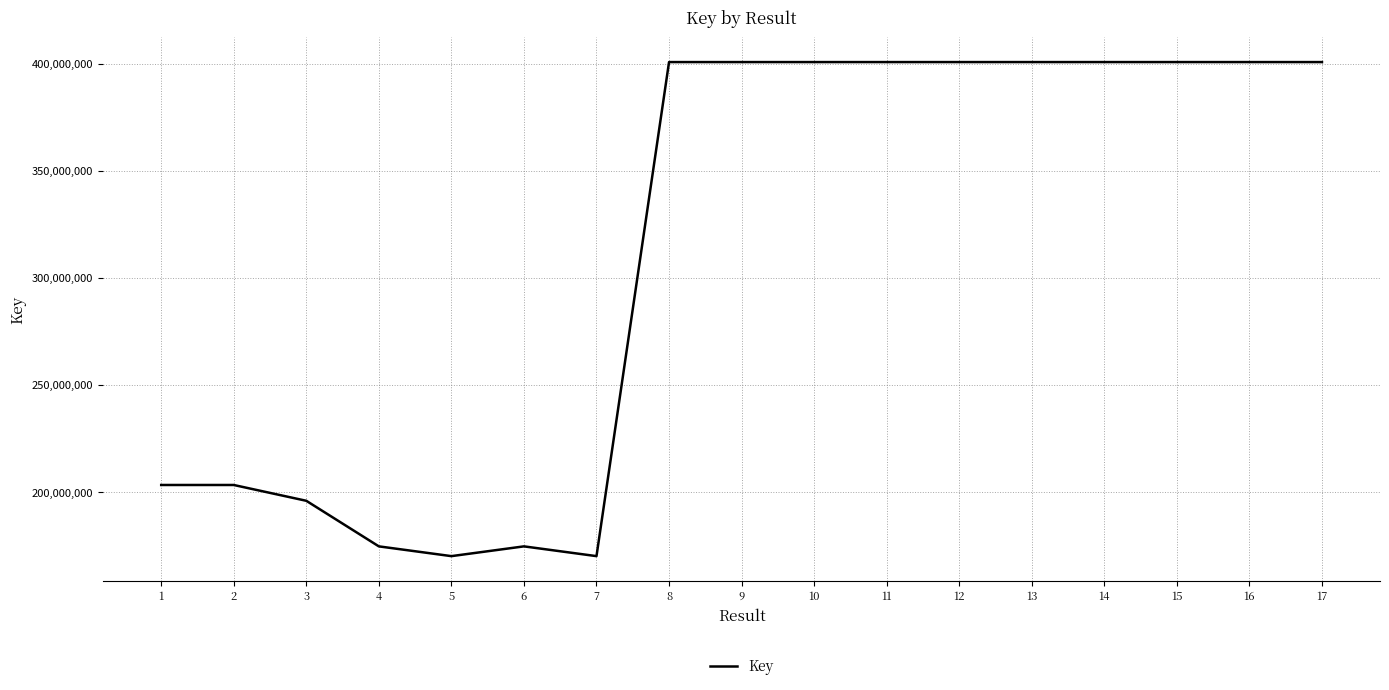

Which has a higher value, 7 or 17?

17